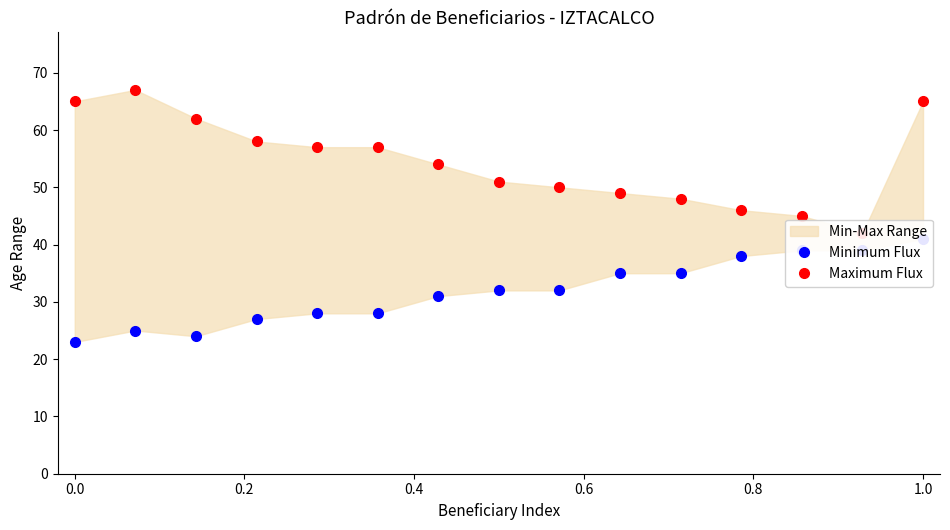

In Minimum Flux, how many points are higher than both neighbors (excluding endpoints)?

1